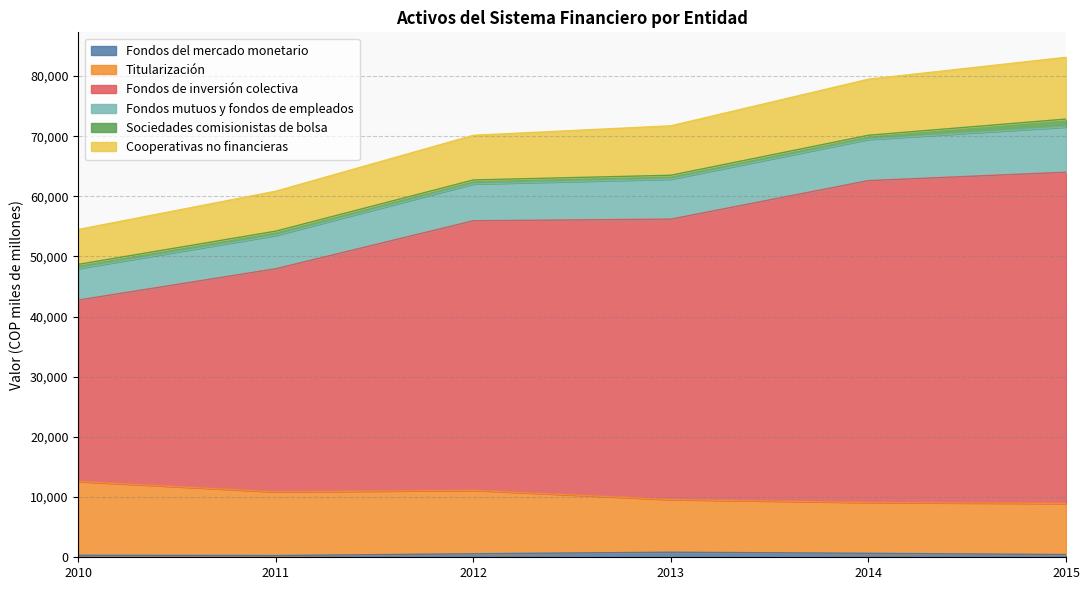

Does the chart have visible grid lines?

Yes